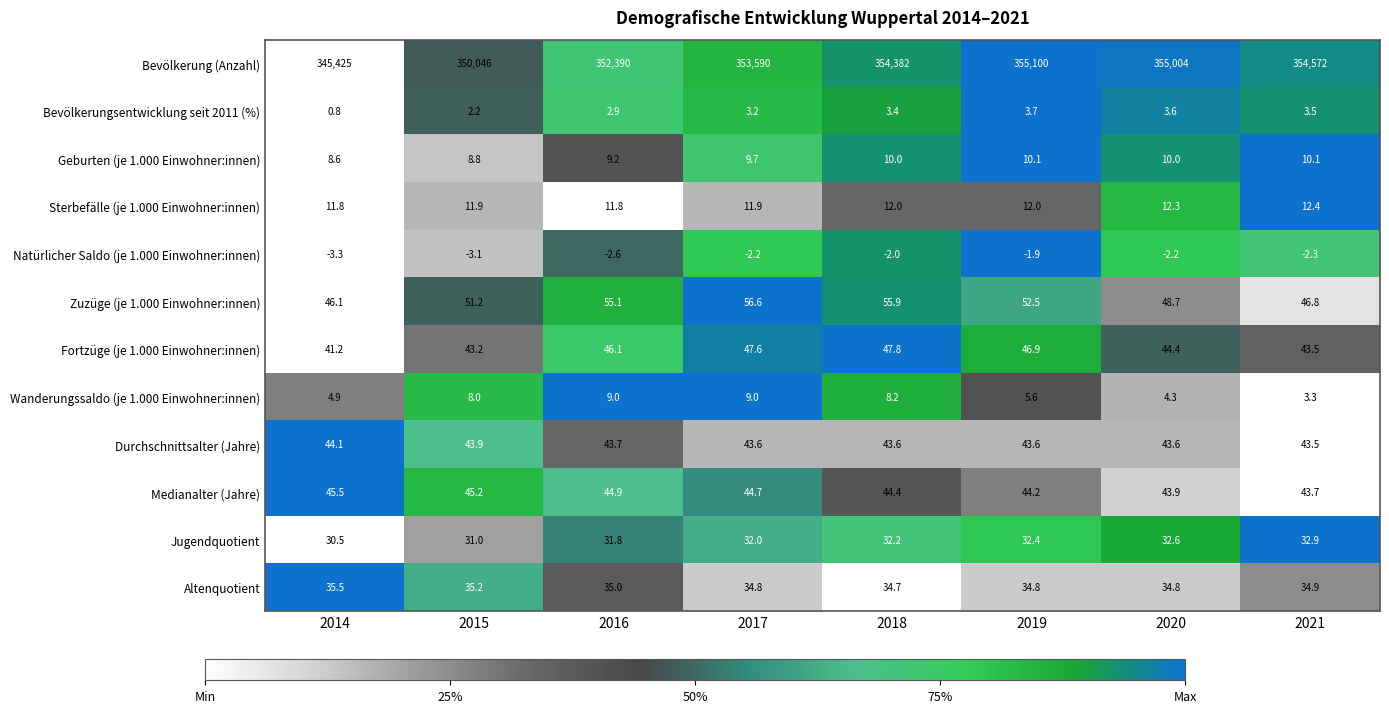

How many values in the Bevölkerungsentwicklung seit 2011 (%) series are below 3?

3